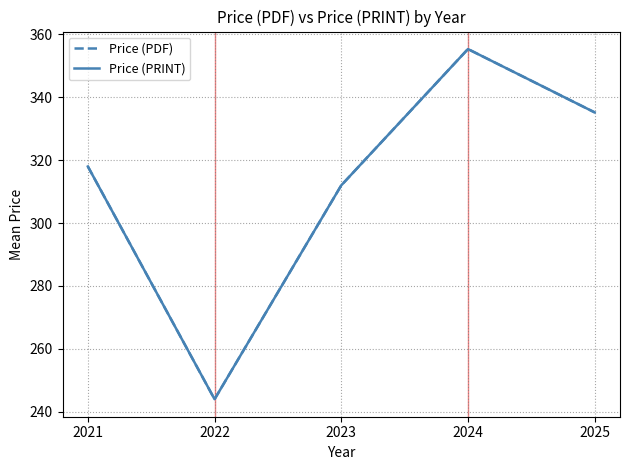

Is this an area chart (filled region under the line)?

No